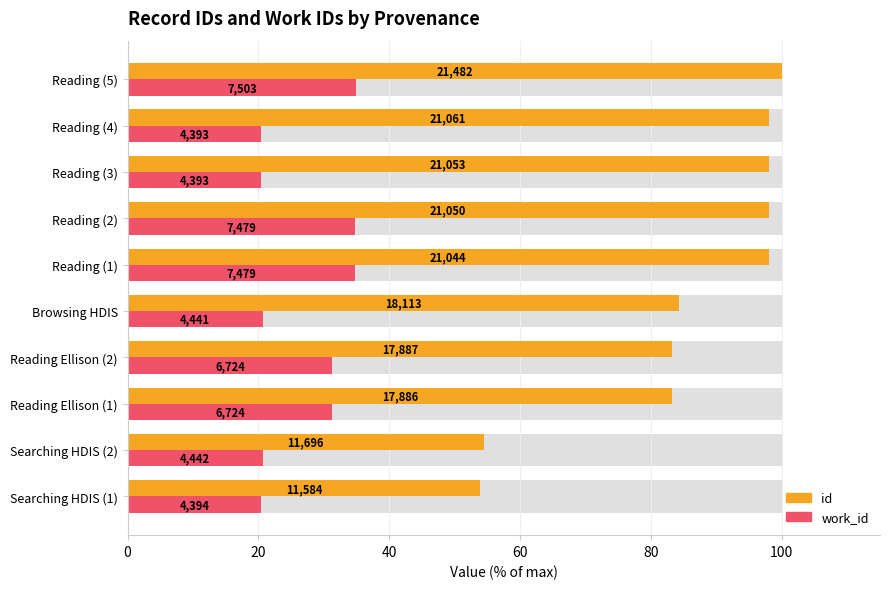

The id series shows 30.4 at Searching HDIS (1). True or false?

False